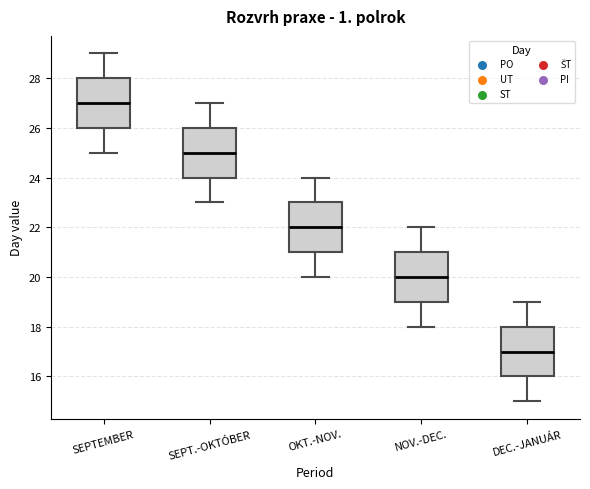

Reading left to right, read every box against the y-axis: the position of its median line, the range the box covers, and the ends of its whiskers. The values are not printed on the chart, so give them approximately, as read against the axis.

SEPTEMBER: median 27, box 26 to 28, whiskers 25 to 29
SEPT.-OKTÓBER: median 25, box 24 to 26, whiskers 23 to 27
OKT.-NOV.: median 22, box 21 to 23, whiskers 20 to 24
NOV.-DEC.: median 20, box 19 to 21, whiskers 18 to 22
DEC.-JANUÁR: median 17, box 16 to 18, whiskers 15 to 19